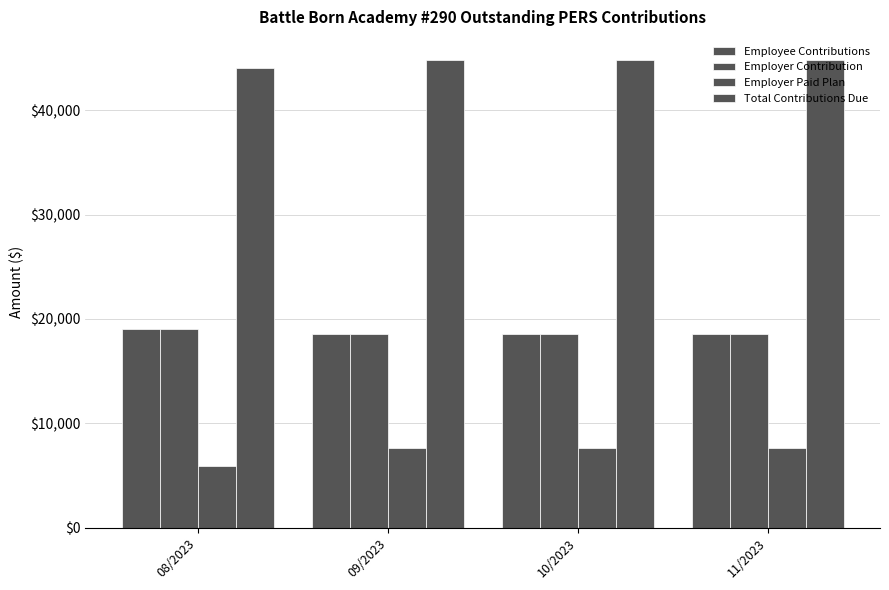

The value of Employer Paid Plan at 10/2023 is 7621.3. True or false?

True